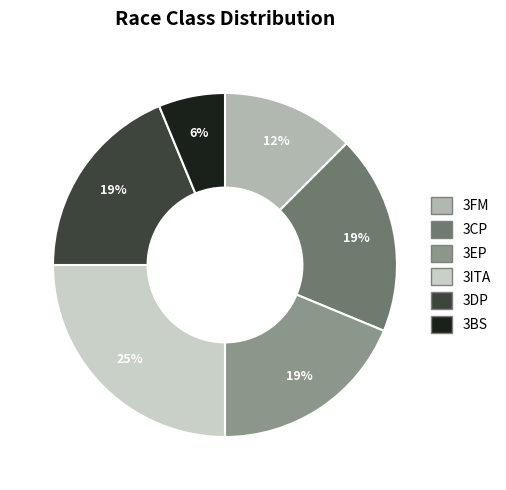

True or false: 3BS accounts for 1% of the total.

False